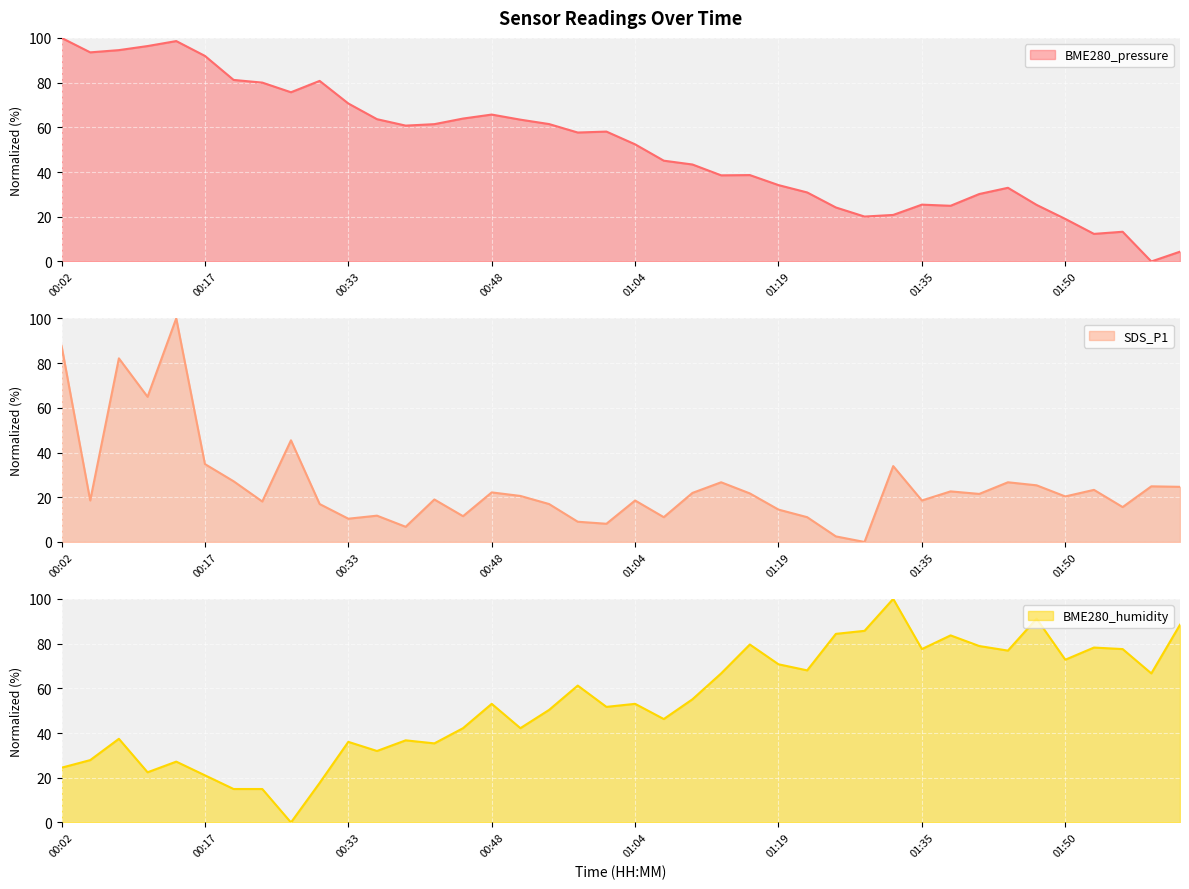

True or false: SDS_P1 and BME280_humidity intersect in this chart.

True